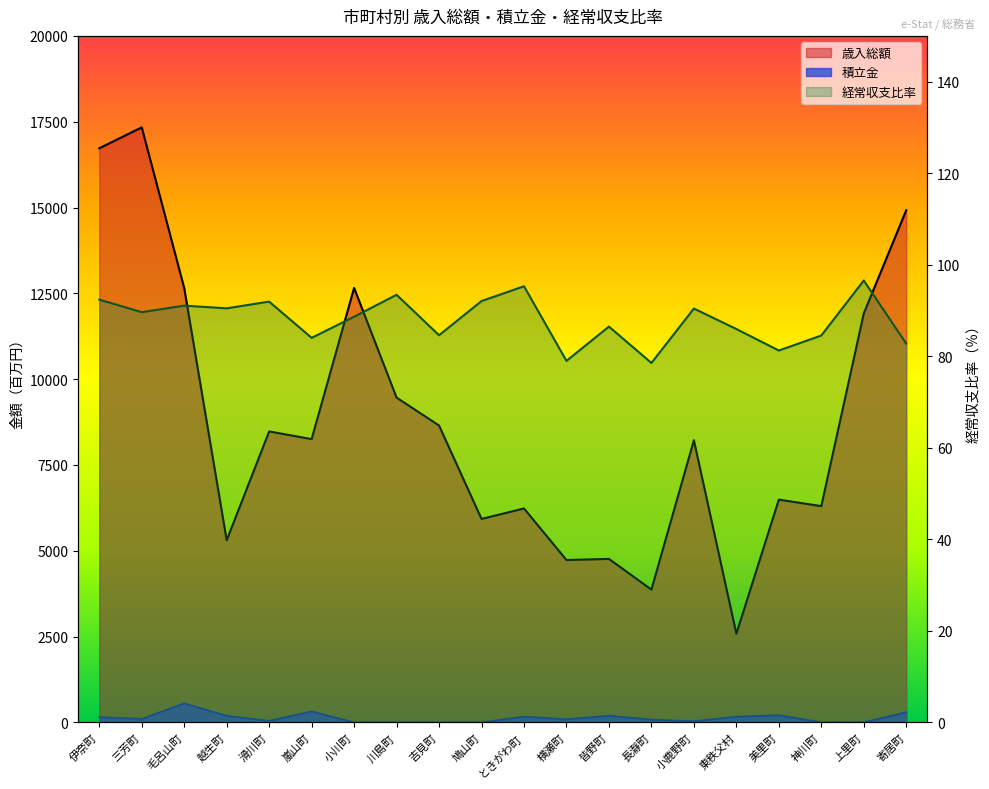

Reading left to right, list all the values displayed in this chart.

歳入総額: 16725.0	17335.0	12653.0	5306.0	8476.0	8252.0	12657.0	9462.0	8648.0	5927.0	6232.0	4729.0	4762.0	3867.0	8219.0	2581.0	6489.0	6300.0	11914.0	14921.0
積立金: 151.0	100.0	554.0	191.0	44.0	320.0	0.0	1.0	0.0	0.0	166.0	90.0	194.0	79.0	35.0	165.0	208.0	2.0	1.0	298.0
経常収支比率: 92.4	89.6	91.1	90.5	91.9	84.0	88.6	93.4	84.6	92.1	95.3	79.0	86.5	78.5	90.4	86.0	81.2	84.5	96.5	82.8